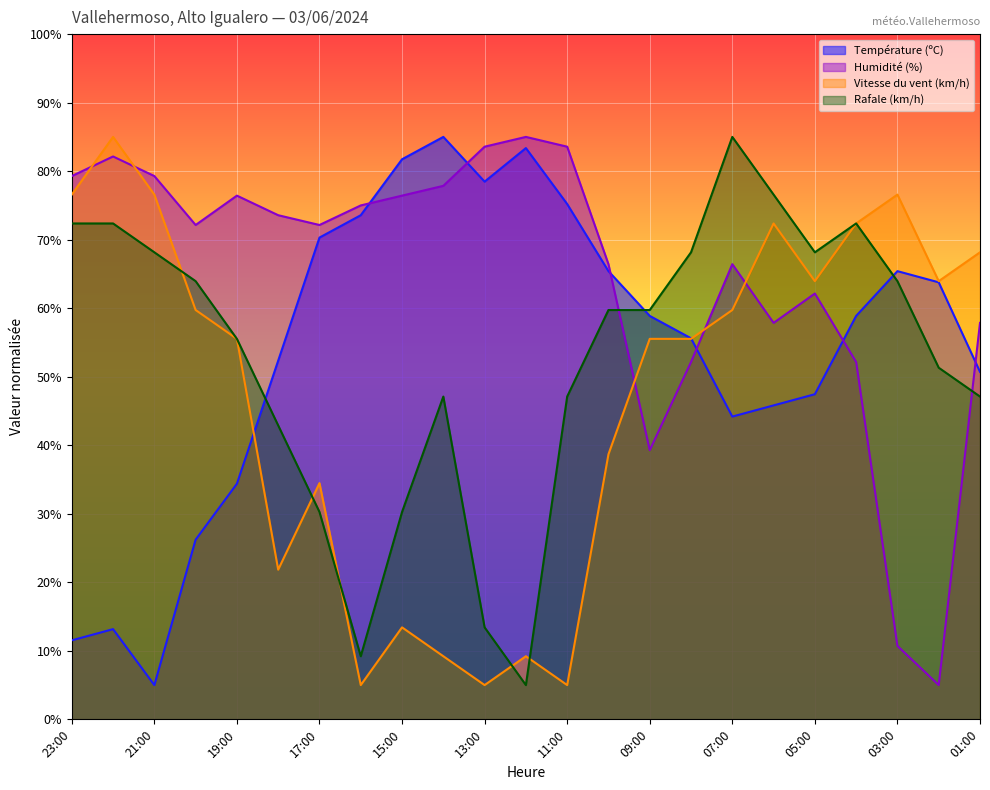

How many values in the Rafale (km/h) series are below 59?

11